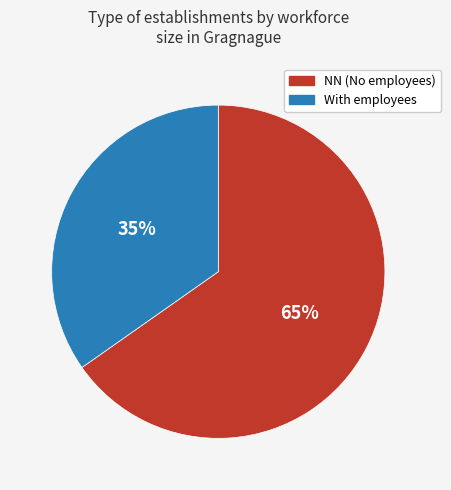

Count the number of slices in the pie.

2